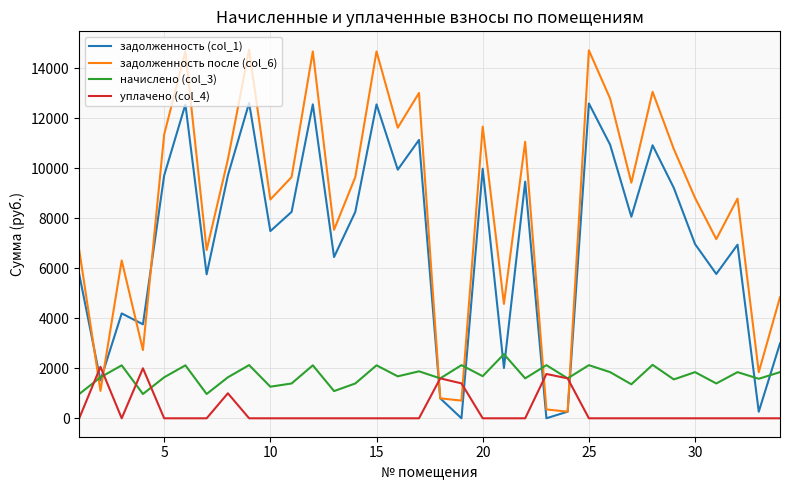

What is the greatest value displayed?

14743.1